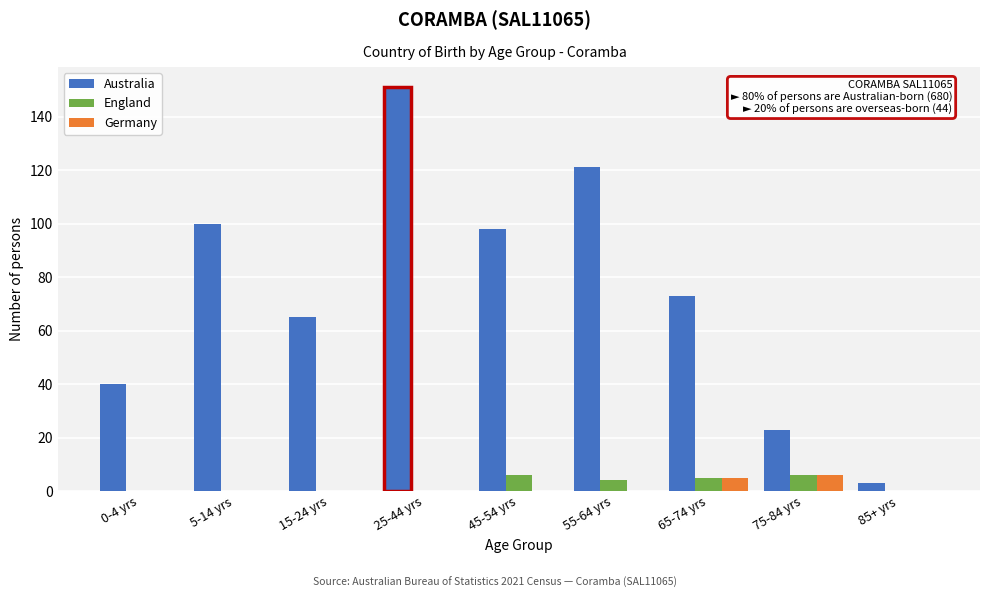

Reading left to right, list all the values displayed in this chart.

Australia: 0-4 yrs=40	5-14 yrs=100	15-24 yrs=65	25-44 yrs=151	45-54 yrs=98	55-64 yrs=121	65-74 yrs=73	75-84 yrs=23	85+ yrs=3
England: 0-4 yrs=0	5-14 yrs=0	15-24 yrs=0	25-44 yrs=0	45-54 yrs=6	55-64 yrs=4	65-74 yrs=5	75-84 yrs=6	85+ yrs=0
Germany: 0-4 yrs=0	5-14 yrs=0	15-24 yrs=0	25-44 yrs=0	45-54 yrs=0	55-64 yrs=0	65-74 yrs=5	75-84 yrs=6	85+ yrs=0